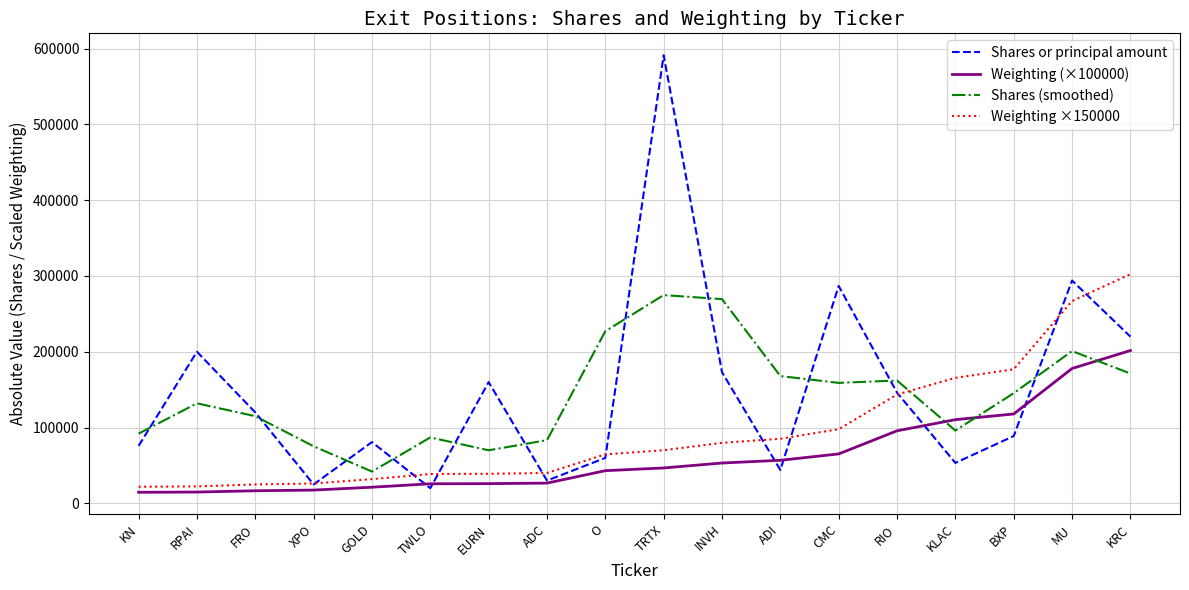

What is the total value across all series at O?

394817.3